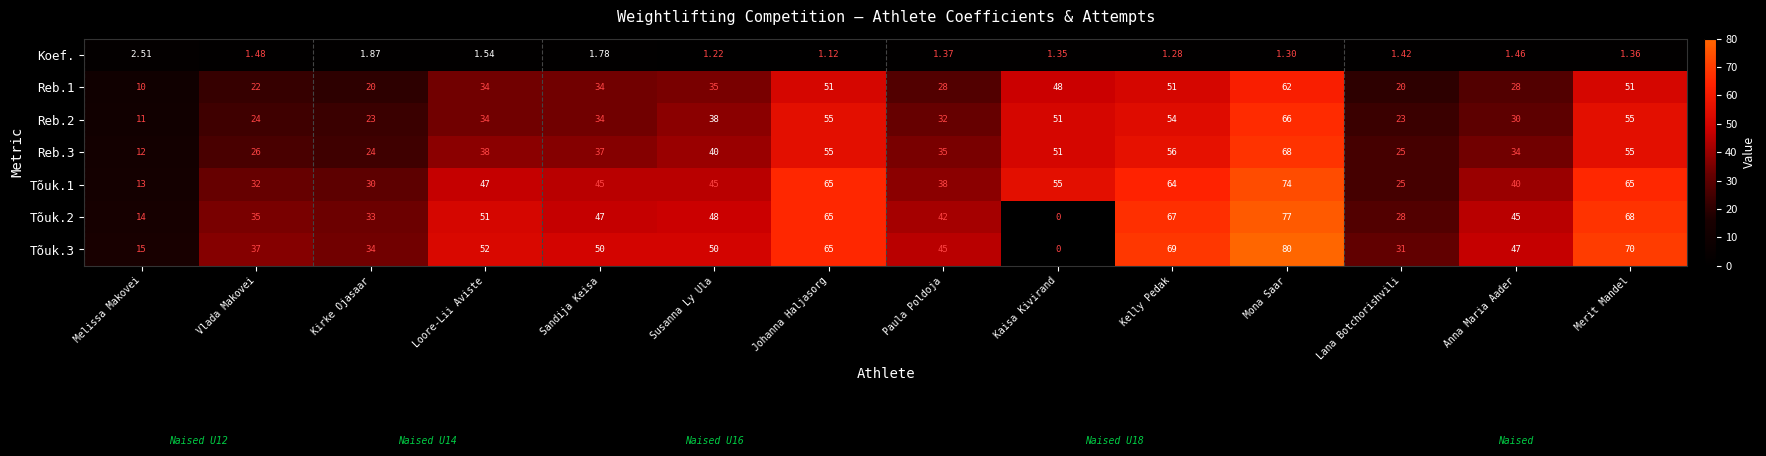

Where is Tõuk.2 nearest to the value 38?

Vlada Makovei